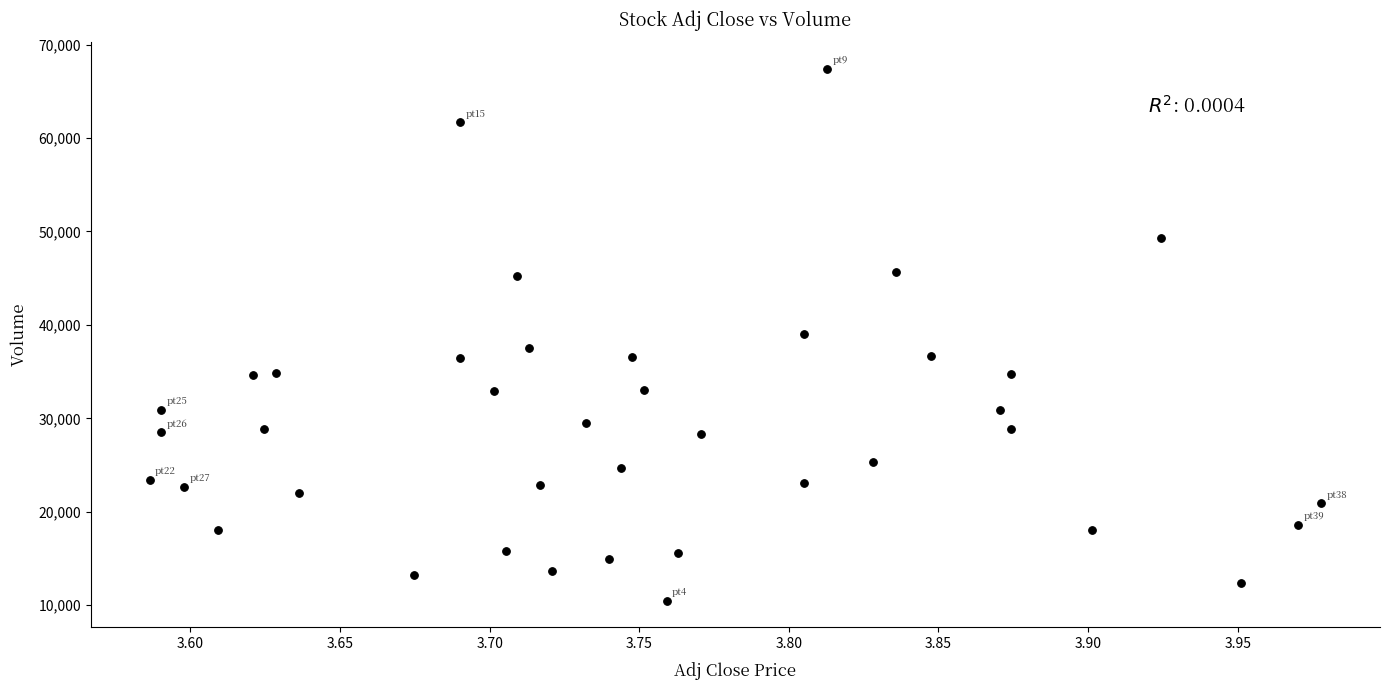

What is the range of Y values (max minus min)?

56900